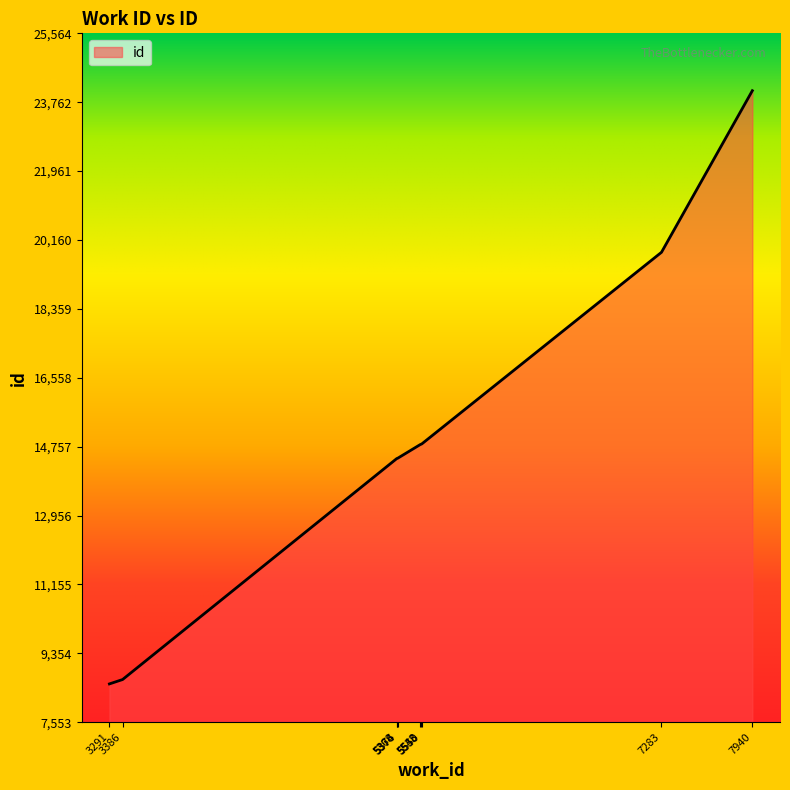

How many lines are shown in the chart?

1